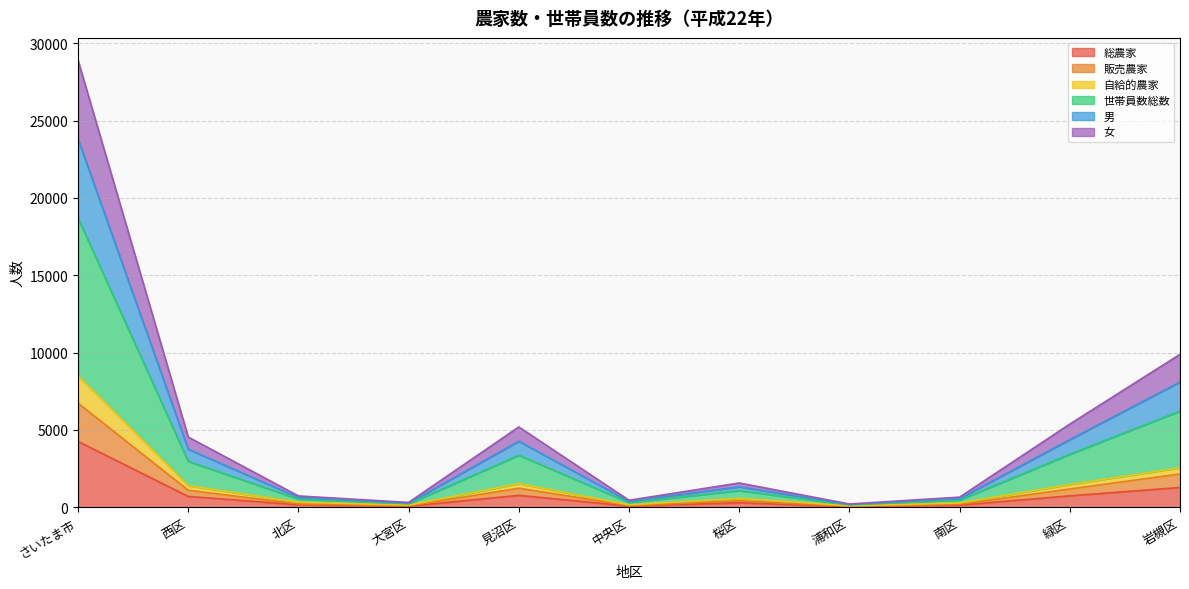

The 女 series shows 60 at 浦和区. True or false?

True